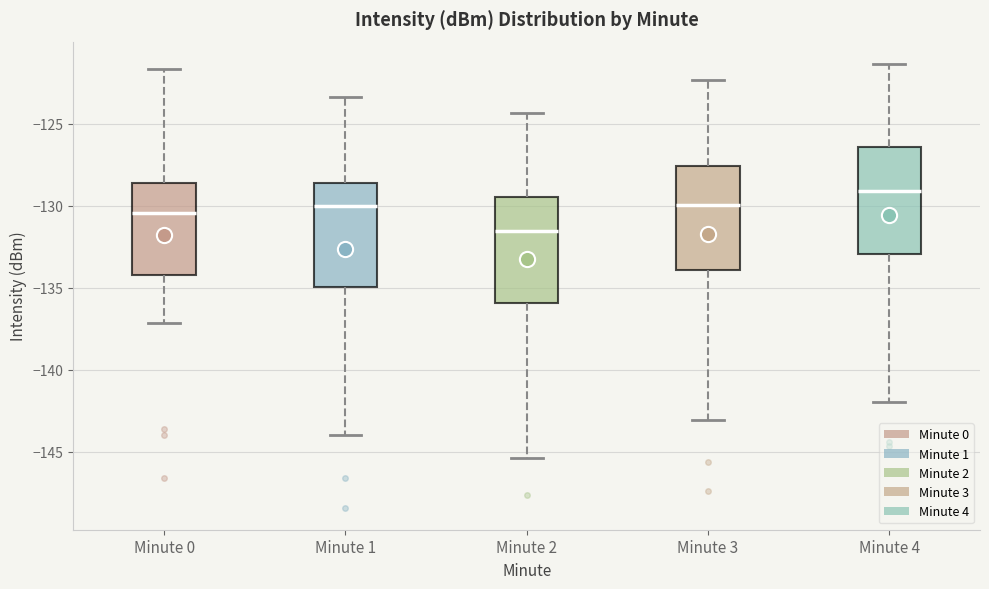

Where does the lower whisker of the box for Minute 1 end on the y-axis? The values are not printed on the chart, so give them approximately, as read against the axis.

-144.0